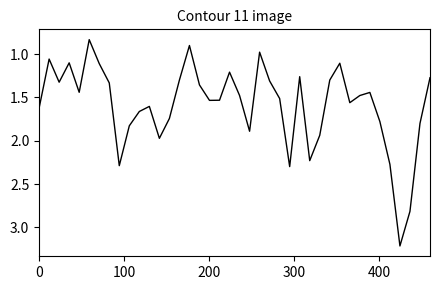

What is the maximum value shown in the chart?

3.2